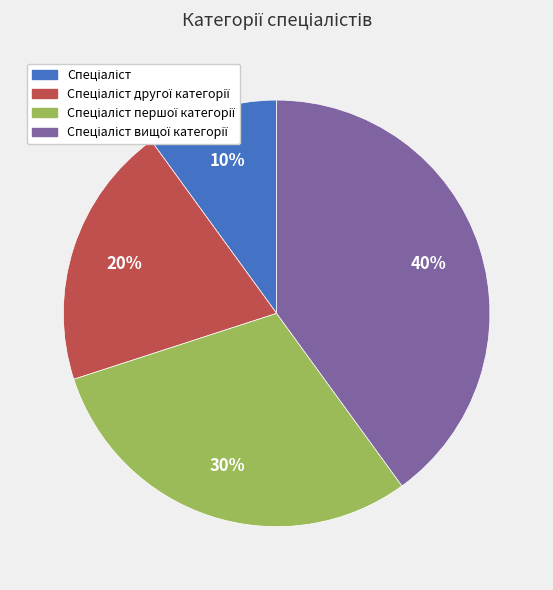

To the nearest percent, what is the difference between the largest and smallest slice percentages?

30%